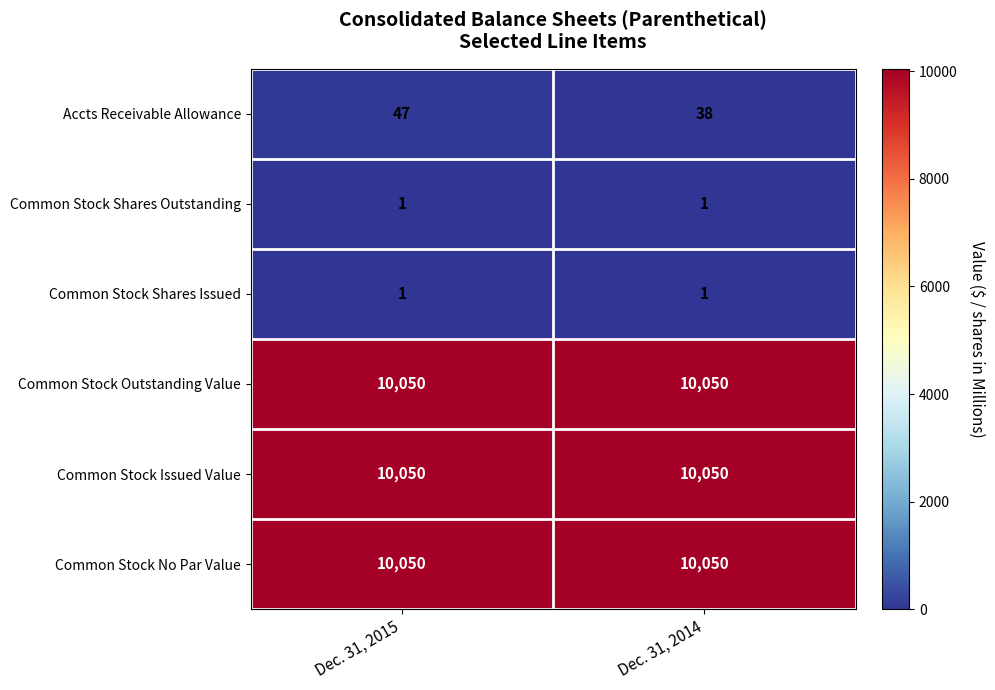

True or false: Common Stock Shares Issued has a value of 2 at Dec. 31, 2015.

False